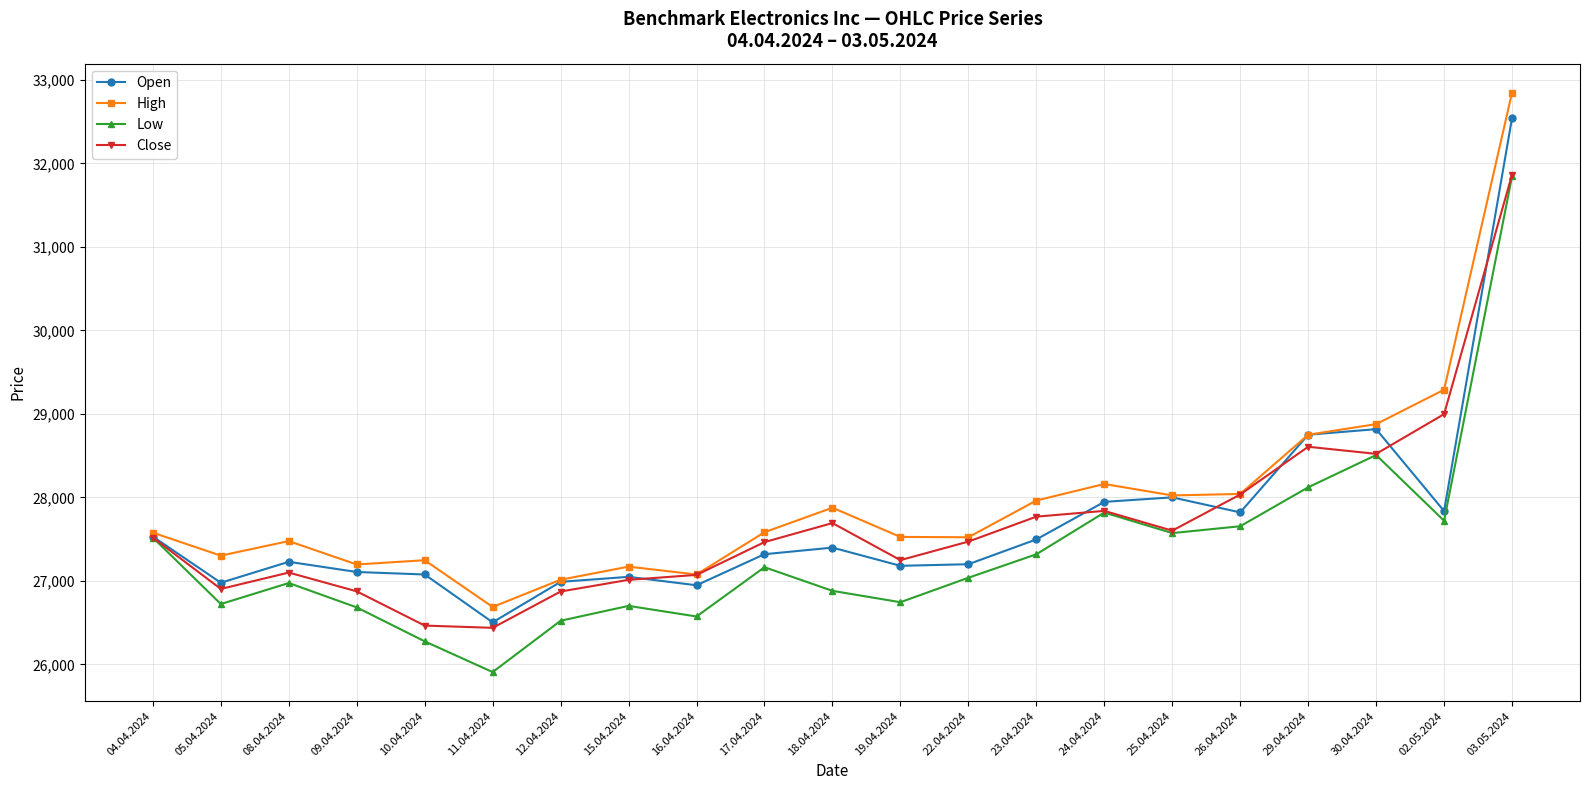

At which category does the chart reach its minimum across all series?

11.04.2024